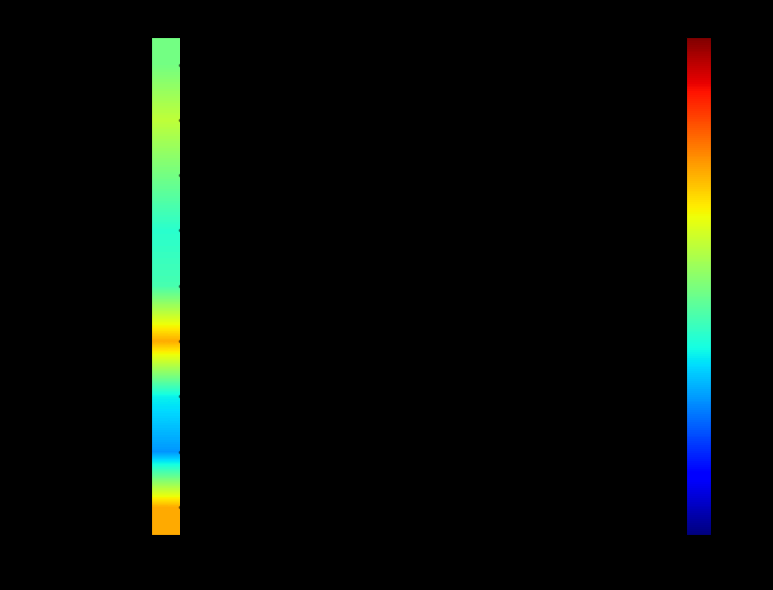

Which series has the largest range (max minus min)?

P2ifhl3q Oyqeo5ia